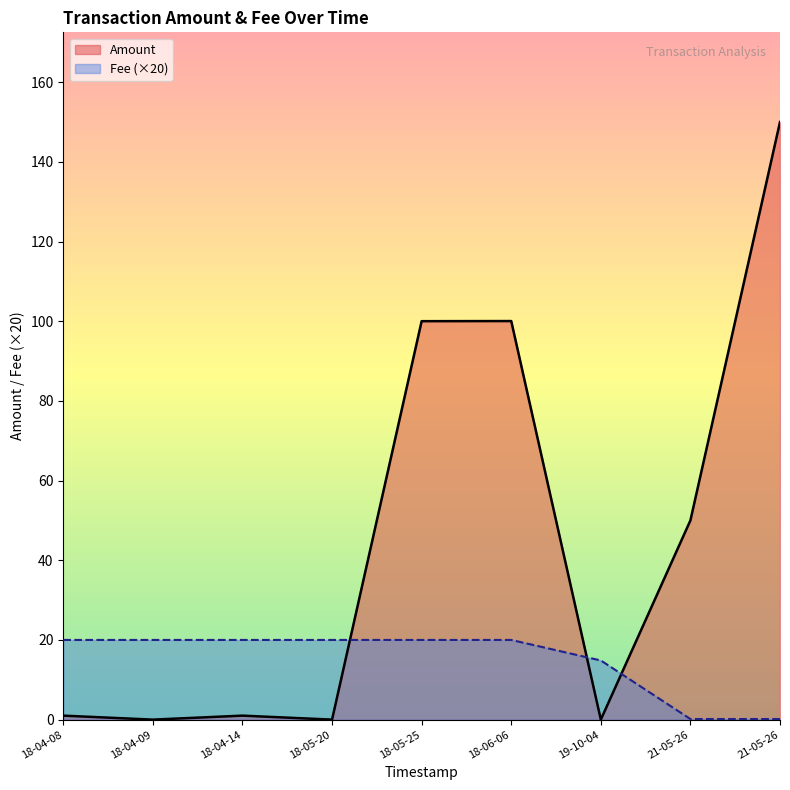

The value of Fee at 2018-04-14 18:03:55 is 1.0. True or false?

True